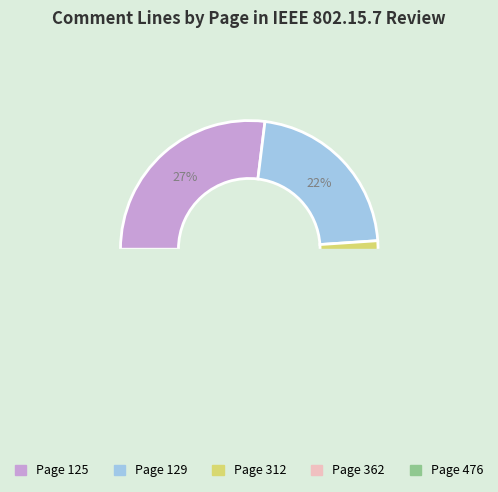

Is the sum of 125 and 125 greater than half?

No